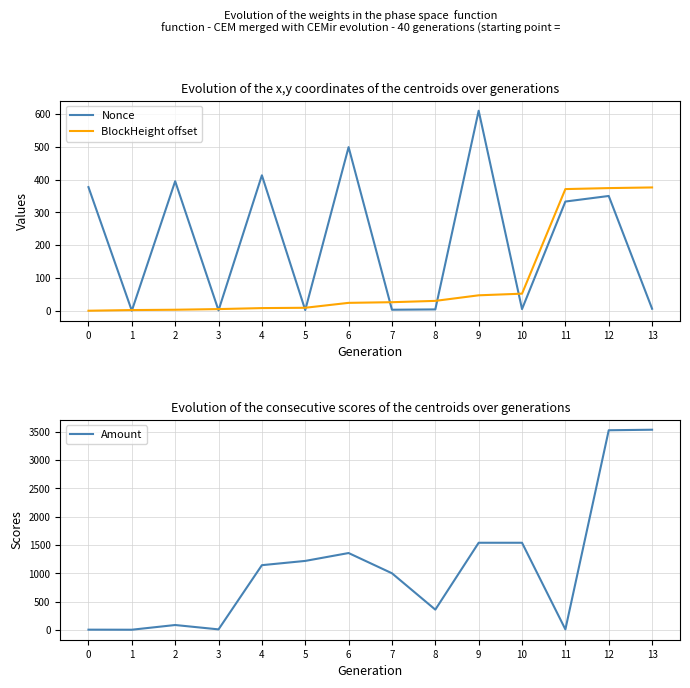

What is the difference between the Nonce values at 6 and 3?

498